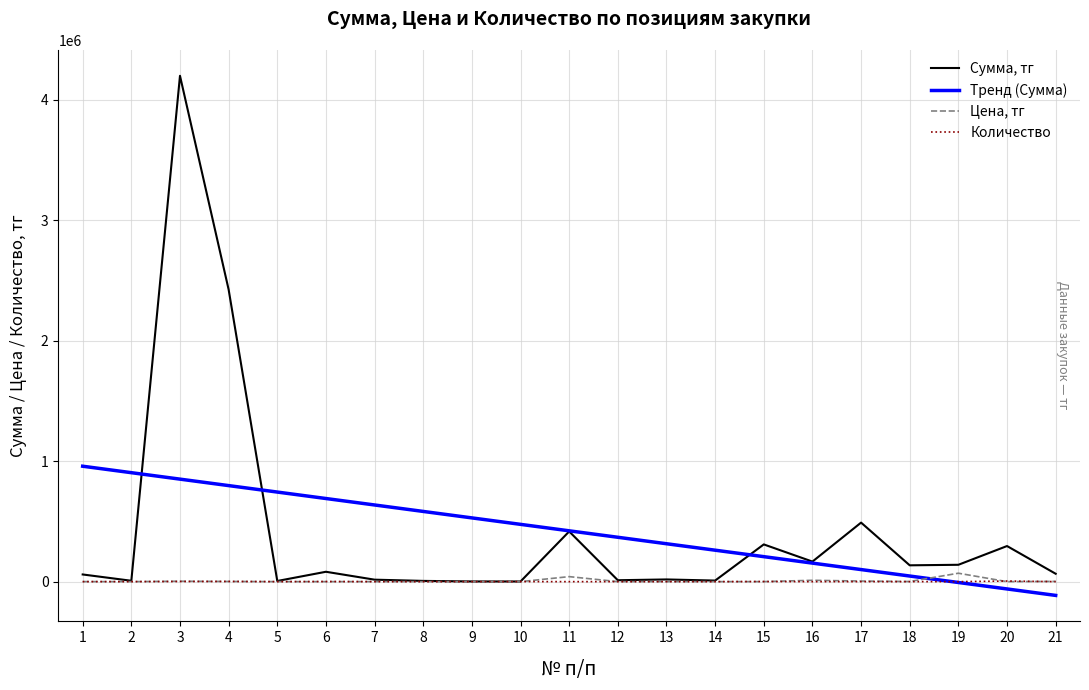

List the series in order of their peak value, lowest first.

Количество, Цена, тг, Тренд (Сумма), Сумма, тг